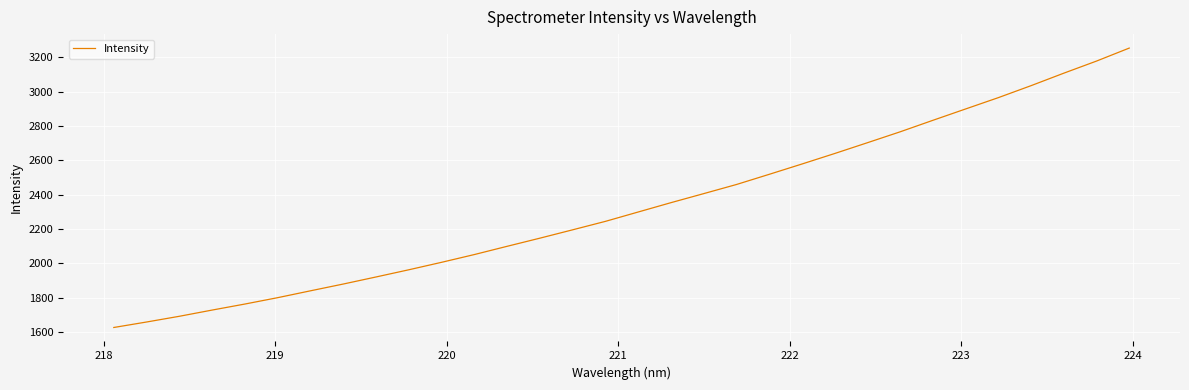

What is the smallest value displayed?

1627.3